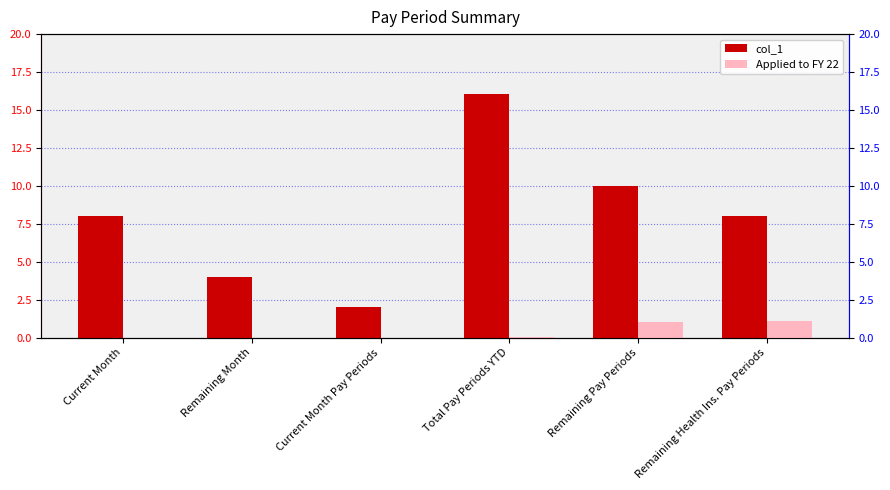

At how many categories does at least one series exceed 3?

5